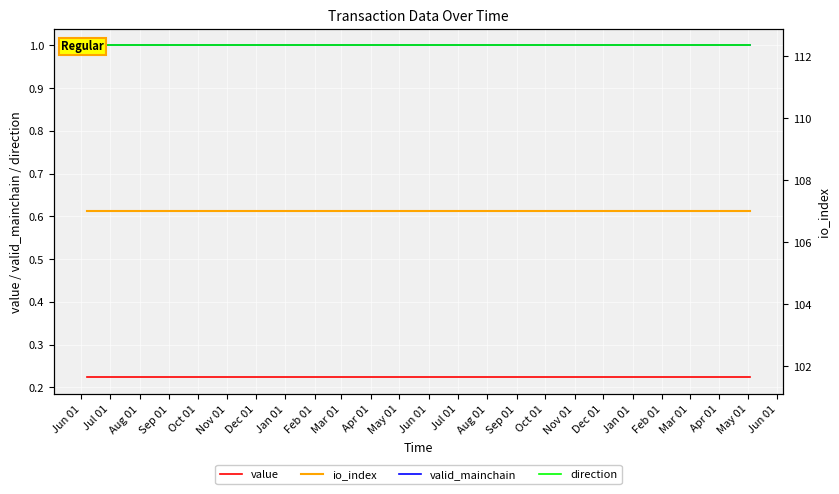

What are all the series names shown in the legend?

value, valid_mainchain, direction, io_index